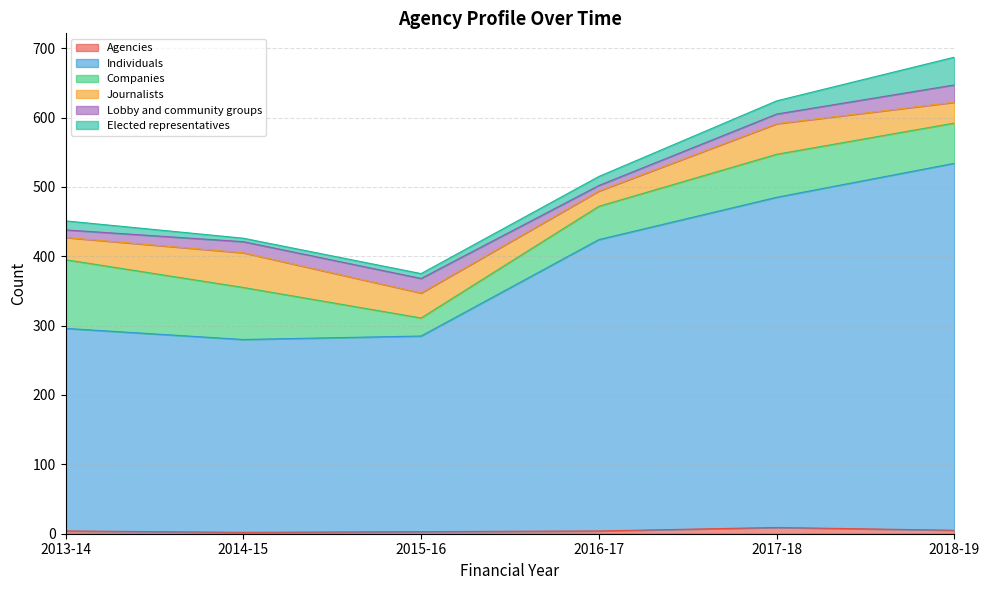

Reading left to right, transcribe all the data shown in this chart.

Agencies: 4	2	3	4	9	5
Individuals: 292	278	282	420	476	529
Companies: 99	75	26	48	62	58
Journalists: 32	50	36	22	44	30
Lobby and community groups: 11	16	21	8	14	25
Elected representatives: 13	5	7	13	19	40